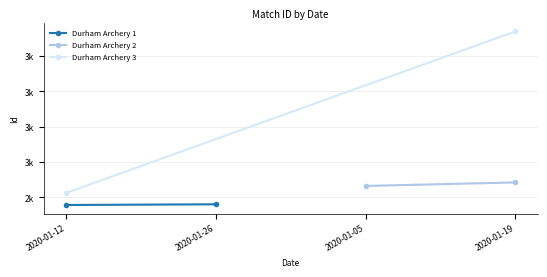

List the series in order of their overall mean, highest first.

Durham Archery 3, Durham Archery 2, Durham Archery 1